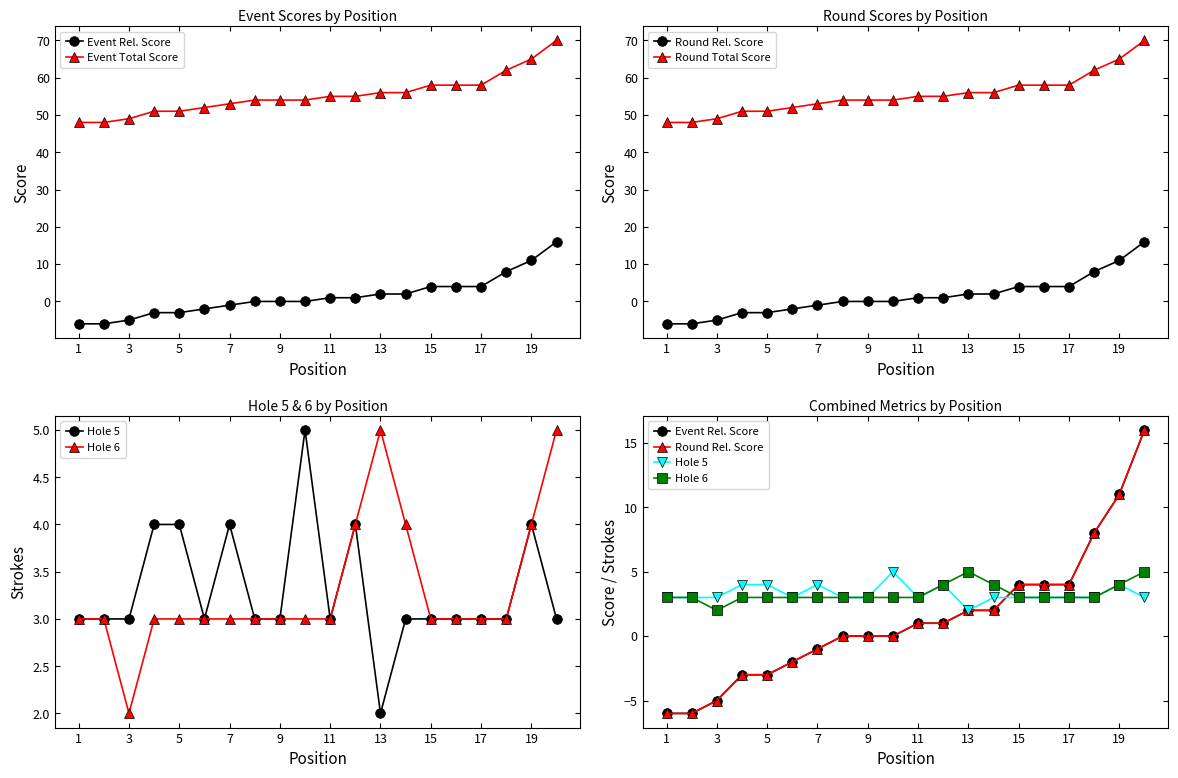

What is the sum of the Hole 6 values at 1 and 15?

6